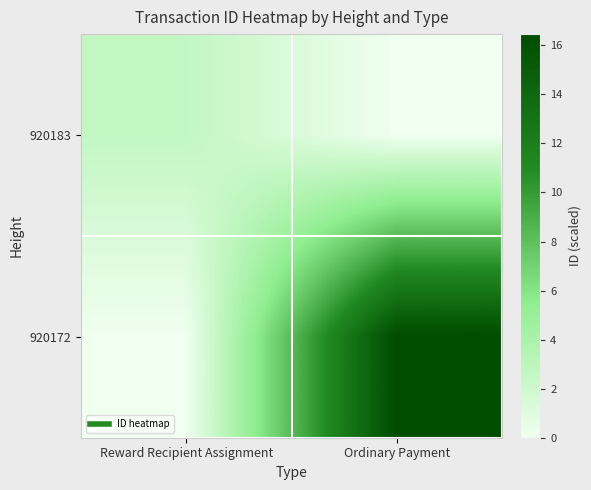

Which category has the highest value across all series?

Ordinary Payment